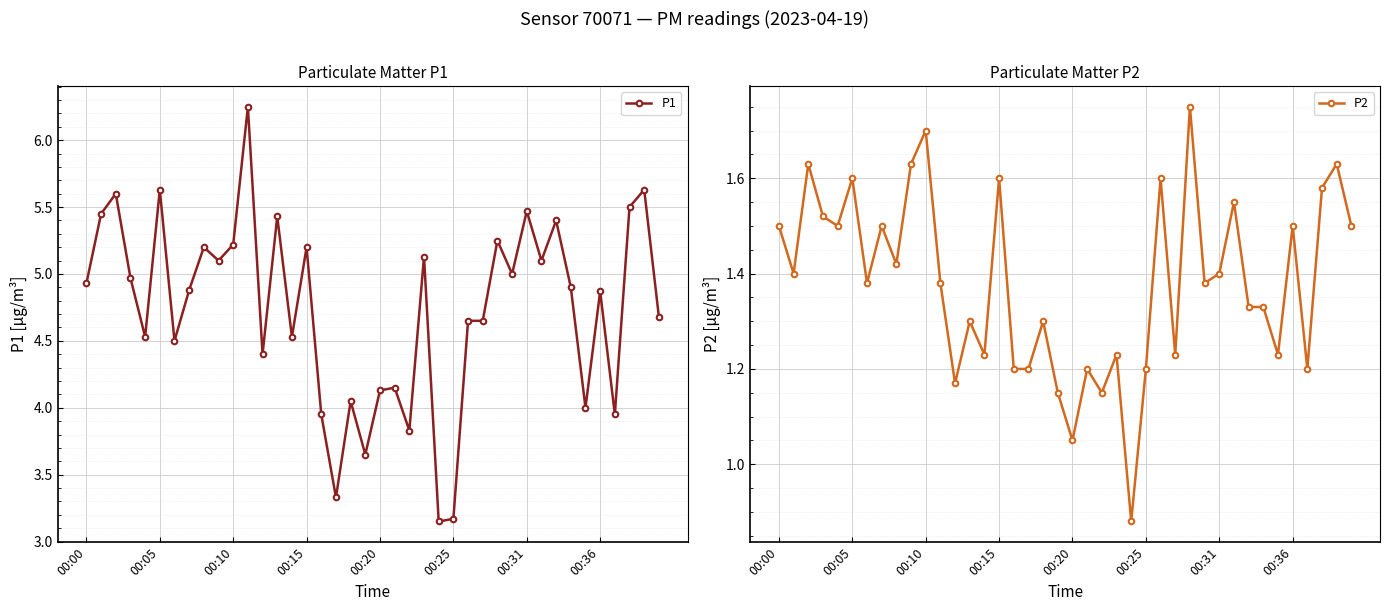

Where is P2 nearest to the value 1?

00:20